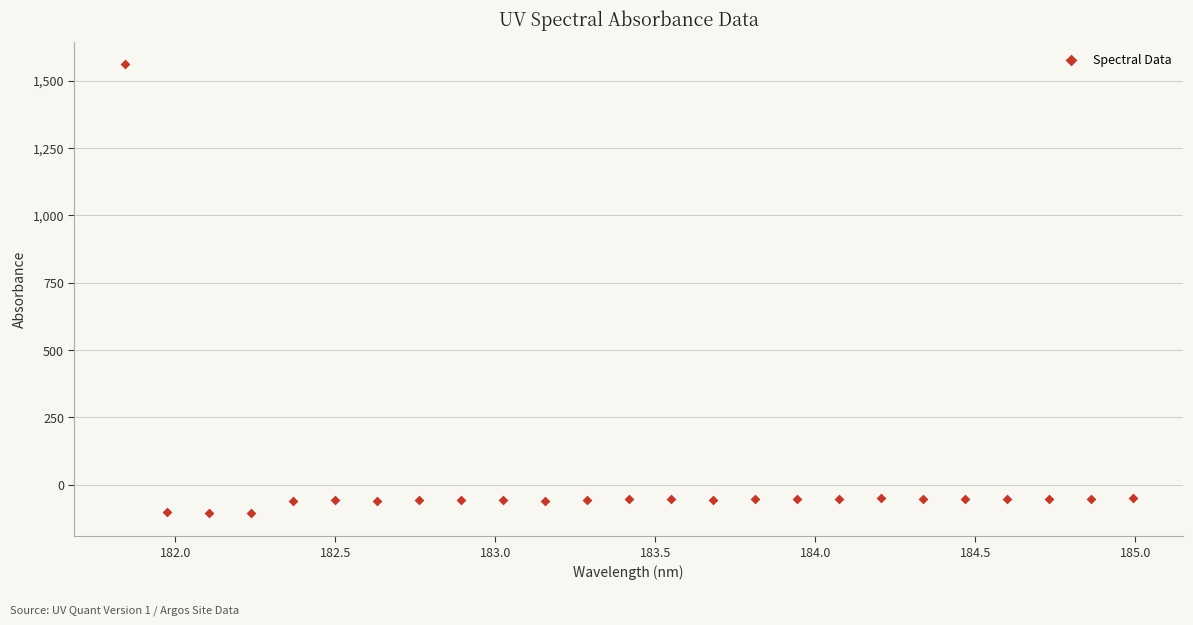

What is the range of X values (max minus min)?

3.1